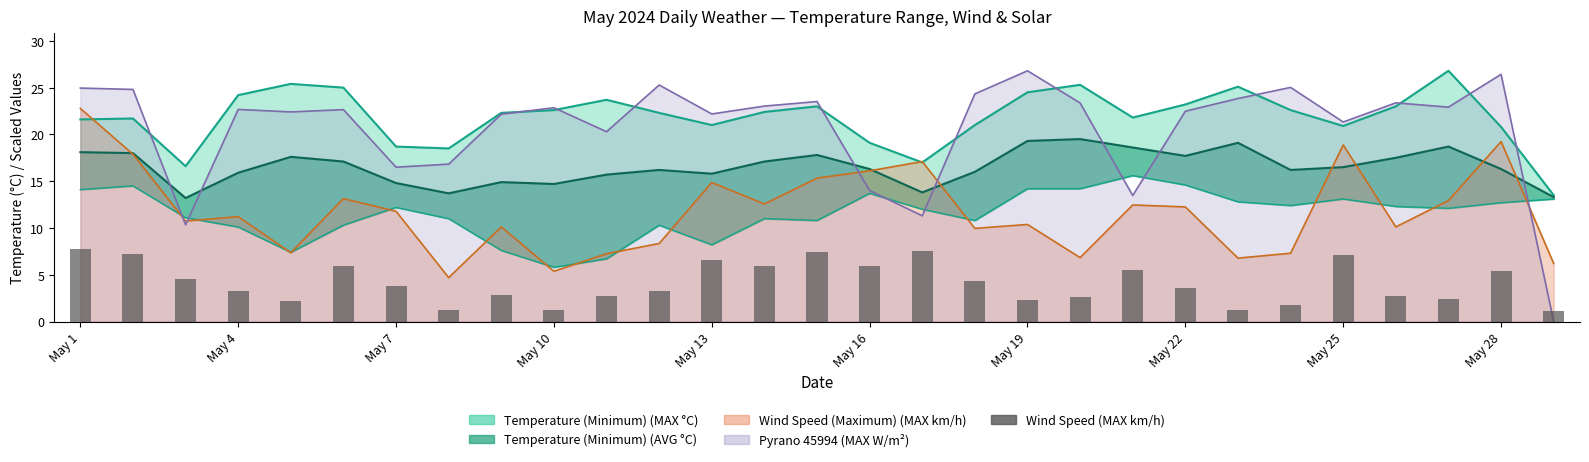

Count the number of categories in the chart.

29